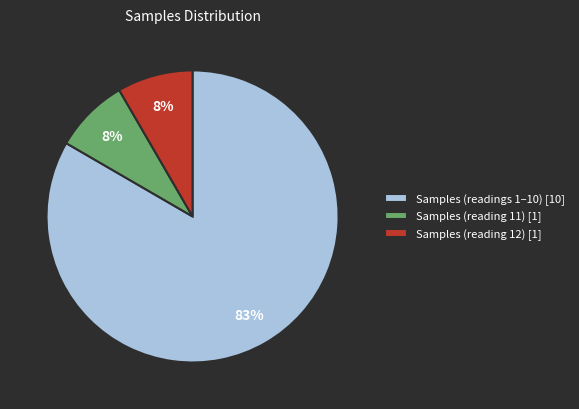

Combined, do Samples (reading 11) [1] and Samples (reading 12) [1] account for over 50%?

No